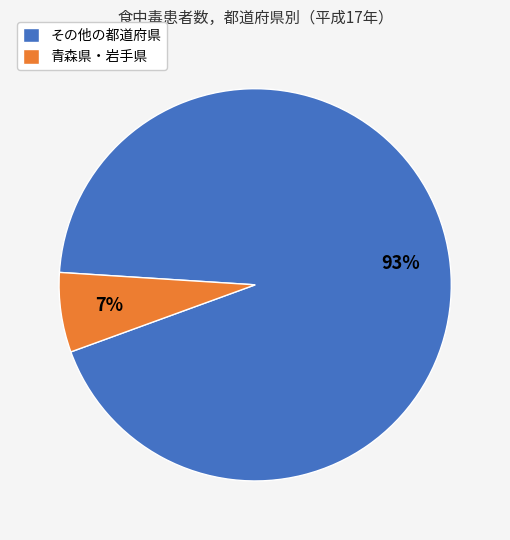

To the nearest percent, what is the average slice percentage?

50%